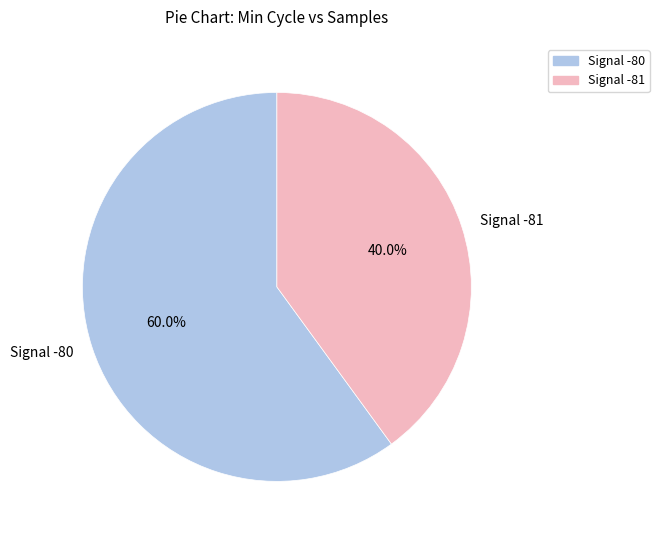

Does Signal -80 represent more than half of the total?

Yes